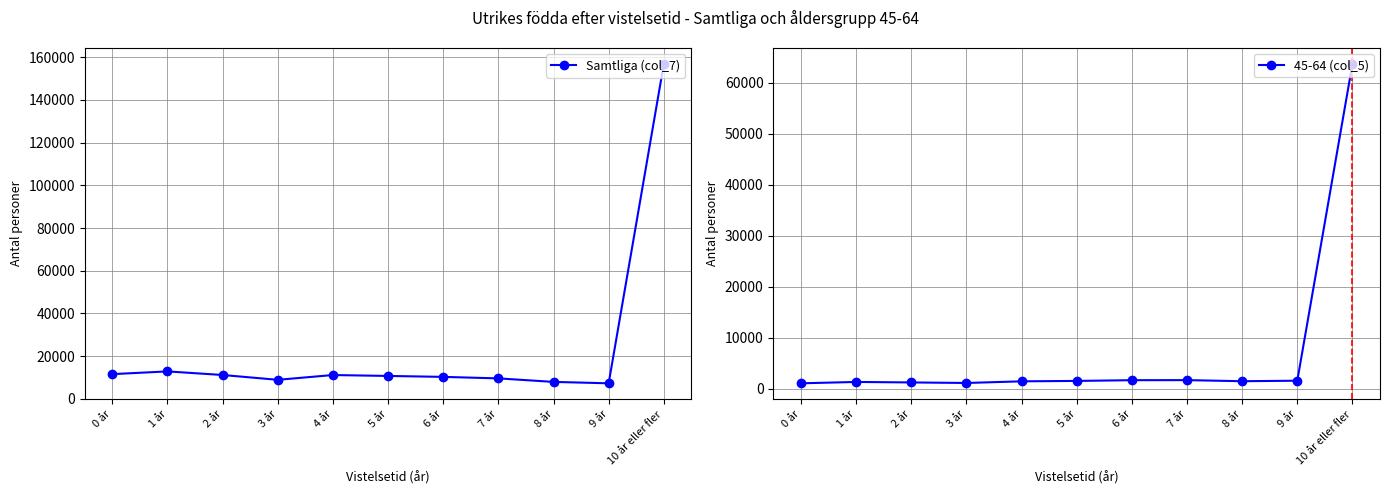

How many interior local valleys does the Samtliga (col_7) series have?

2